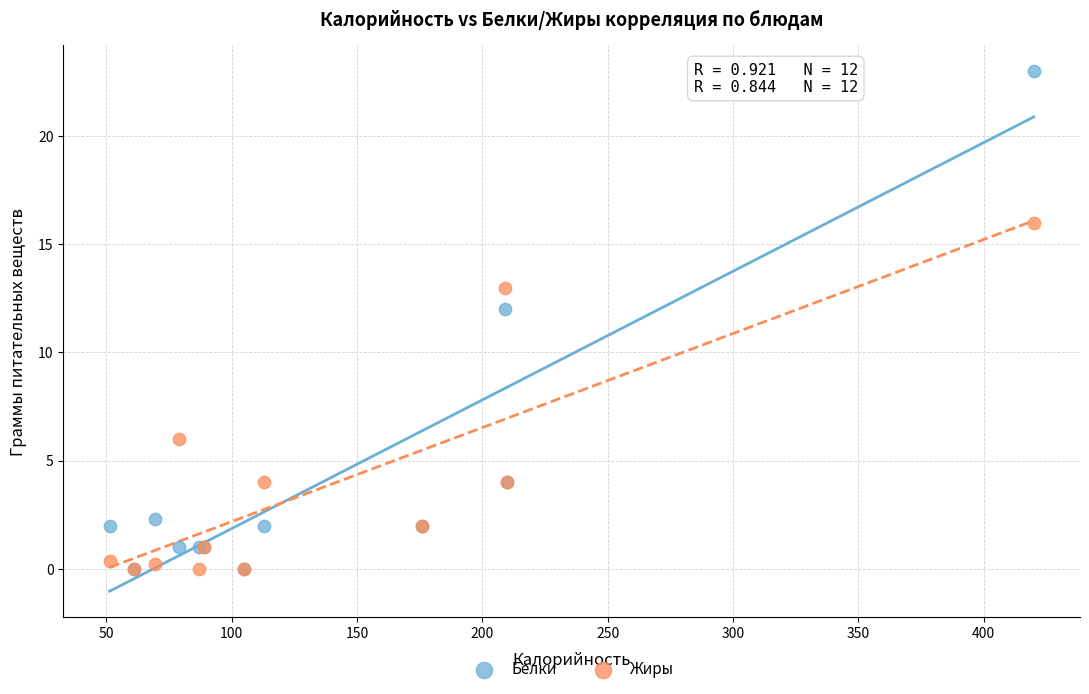

Which series has the largest Y range (max minus min)?

Белки